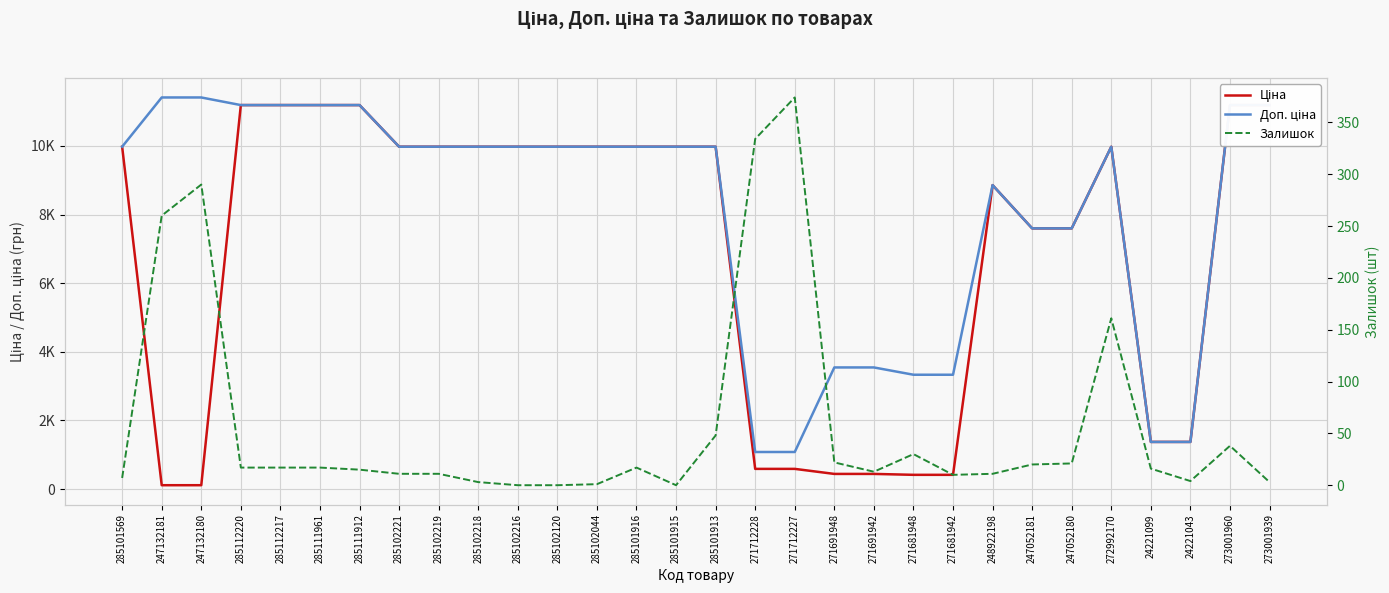

What is the label of the 14th point from the left?

285101916